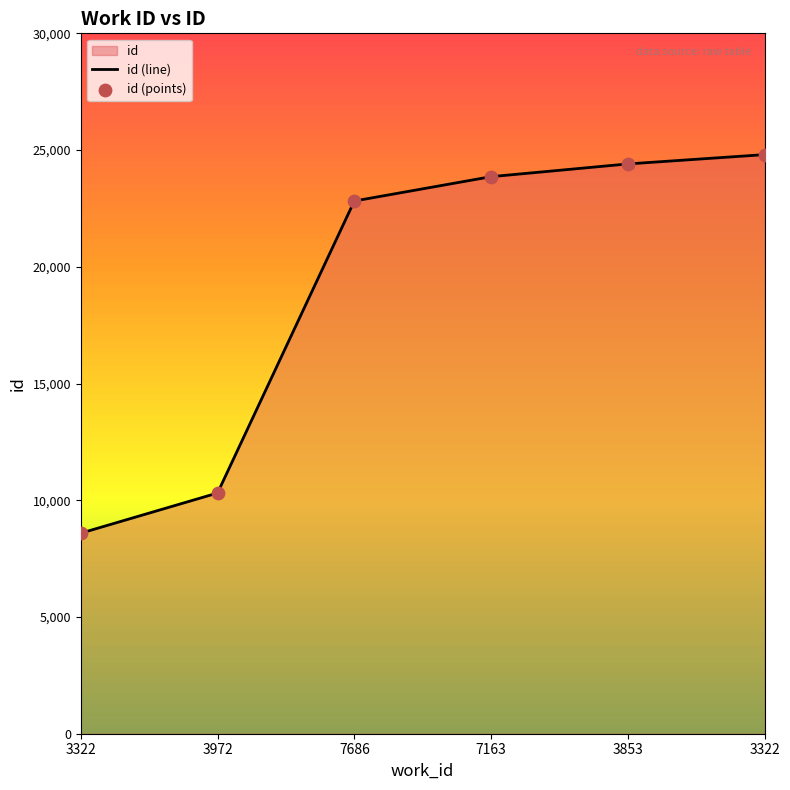

Approximately how many times larger is the value at 7163 compared to 3322?

1.0